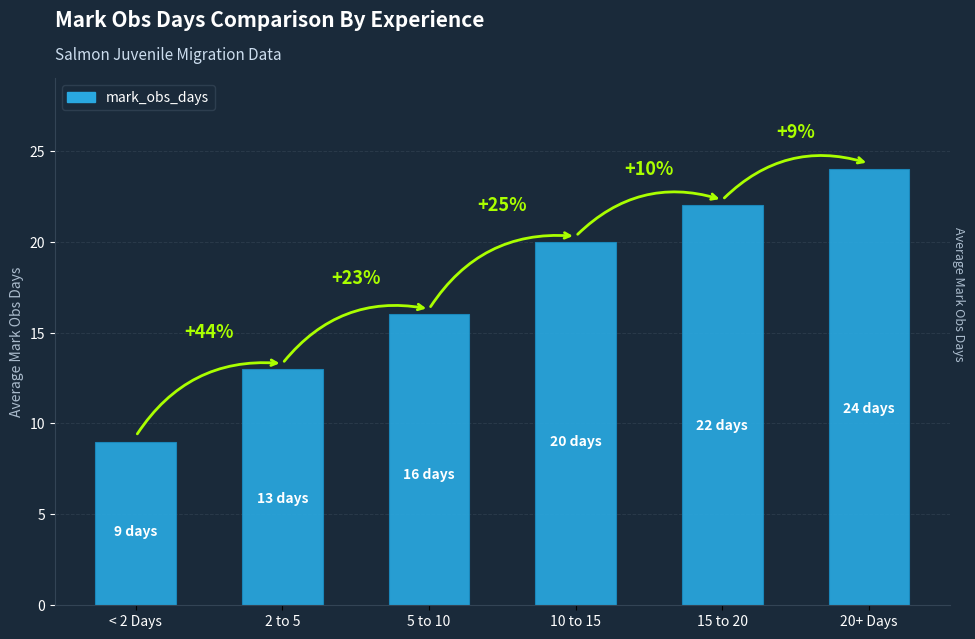

Are the bars horizontal?

No